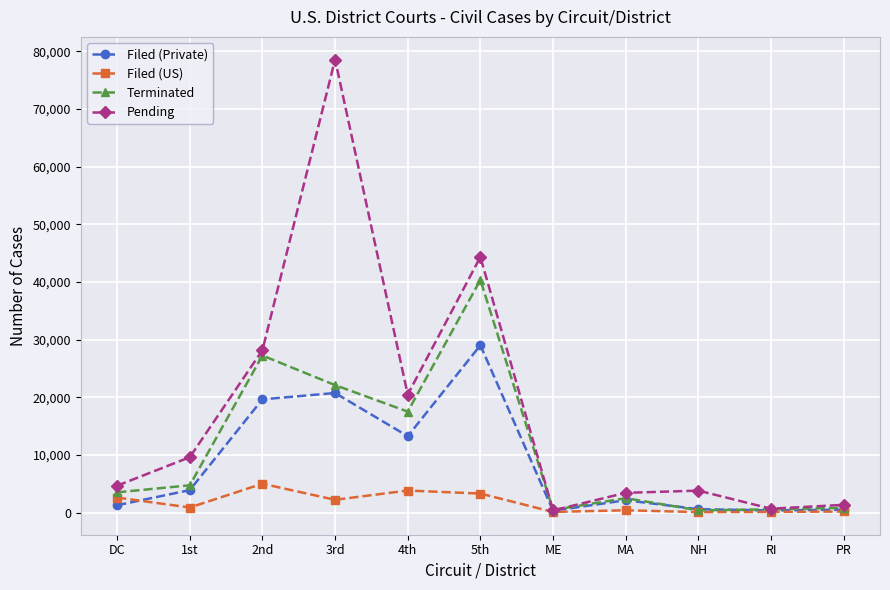

What is the total value across all series at 2nd?

80010